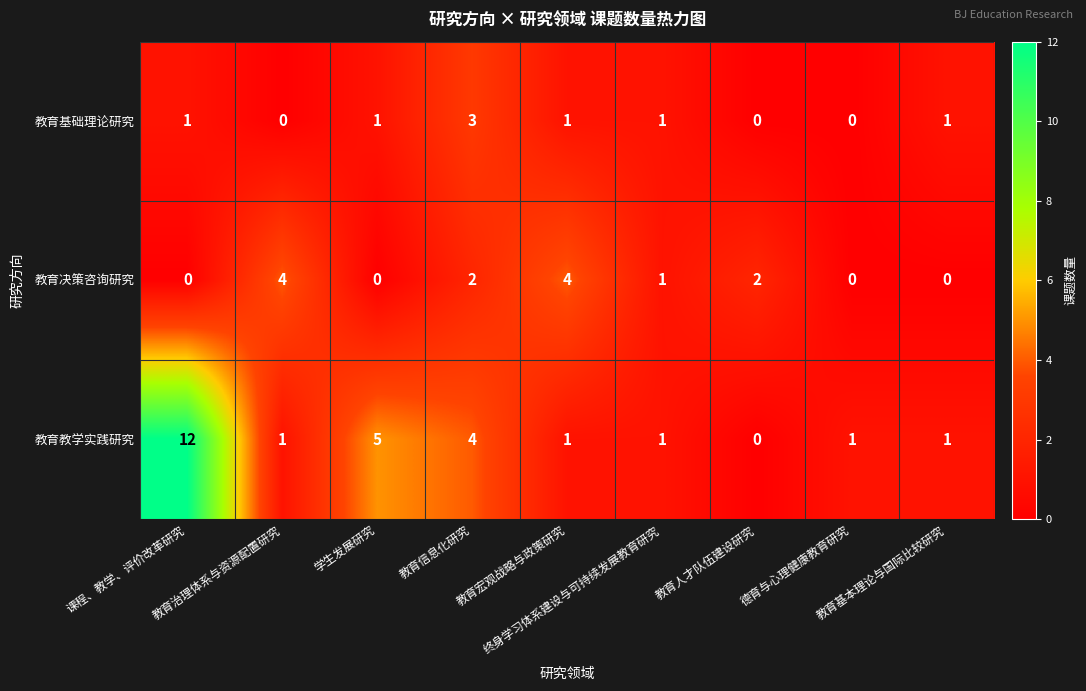

Which series has the largest range (max minus min)?

教育教学实践研究